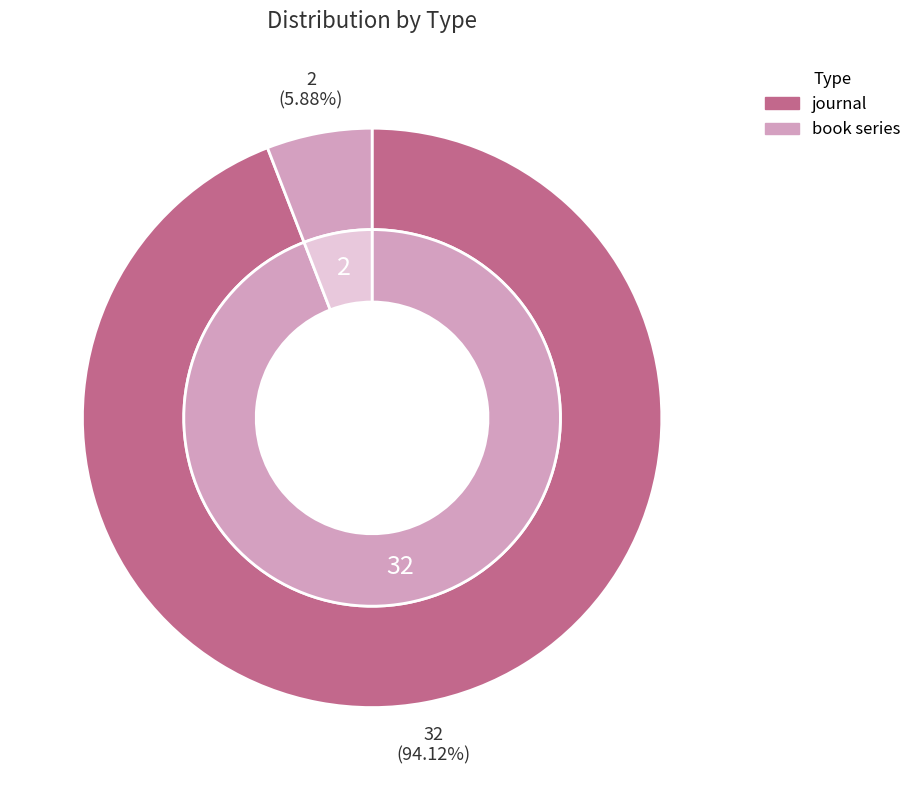

Between book series and journal, which is larger?

journal